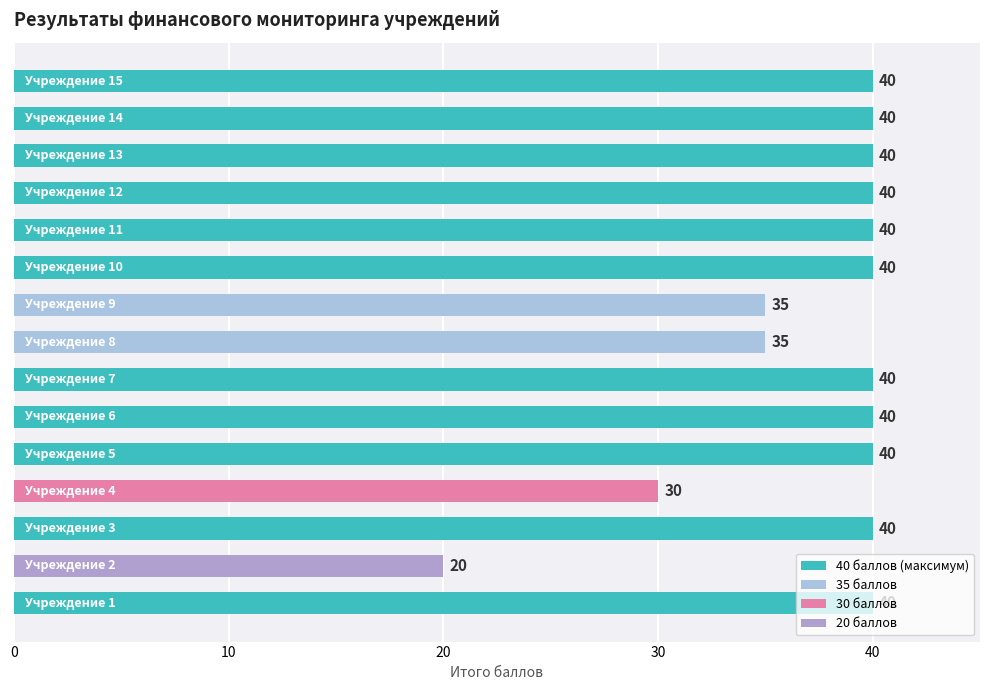

What is the minimum value shown in the chart?

20